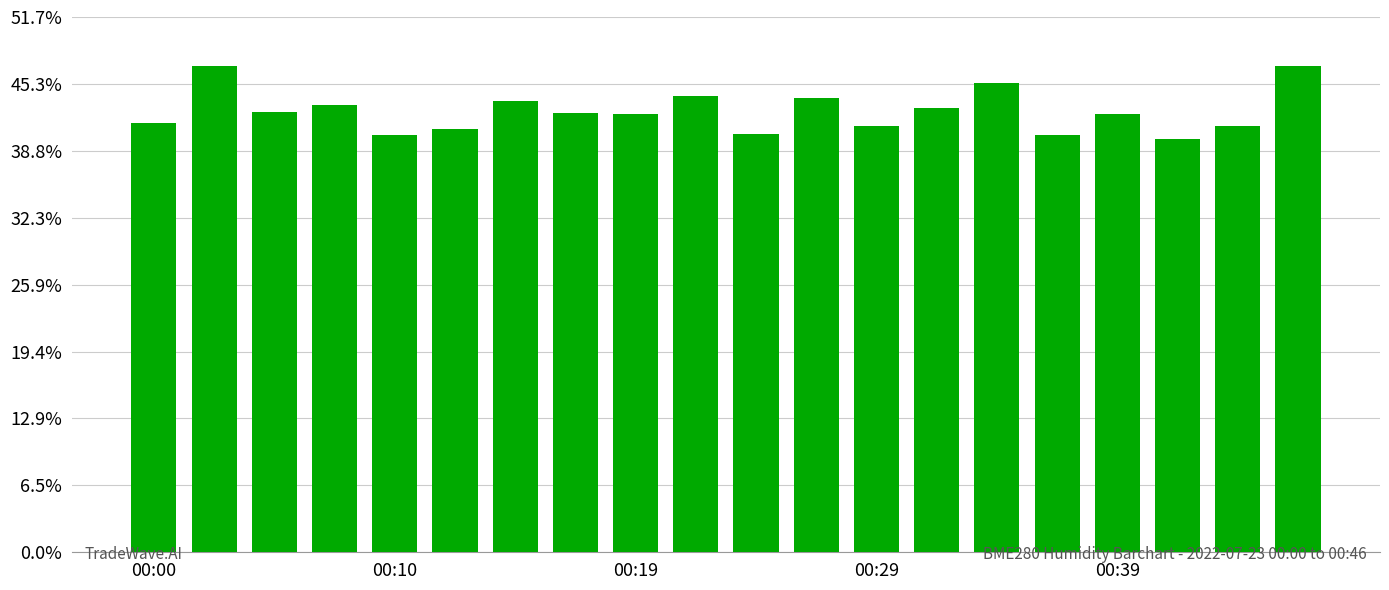

What is the smallest value displayed?

39.9